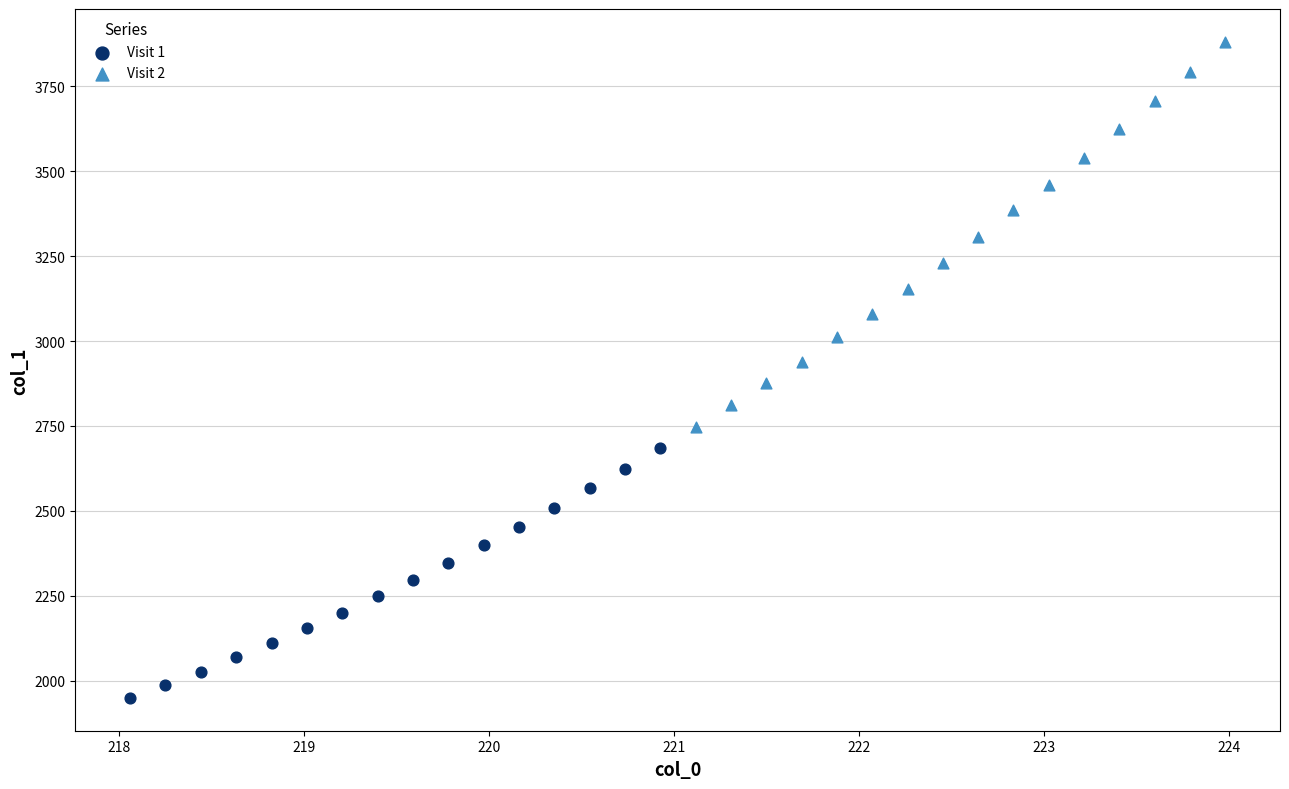

Which series has the widest spread of Y values?

Visit 2